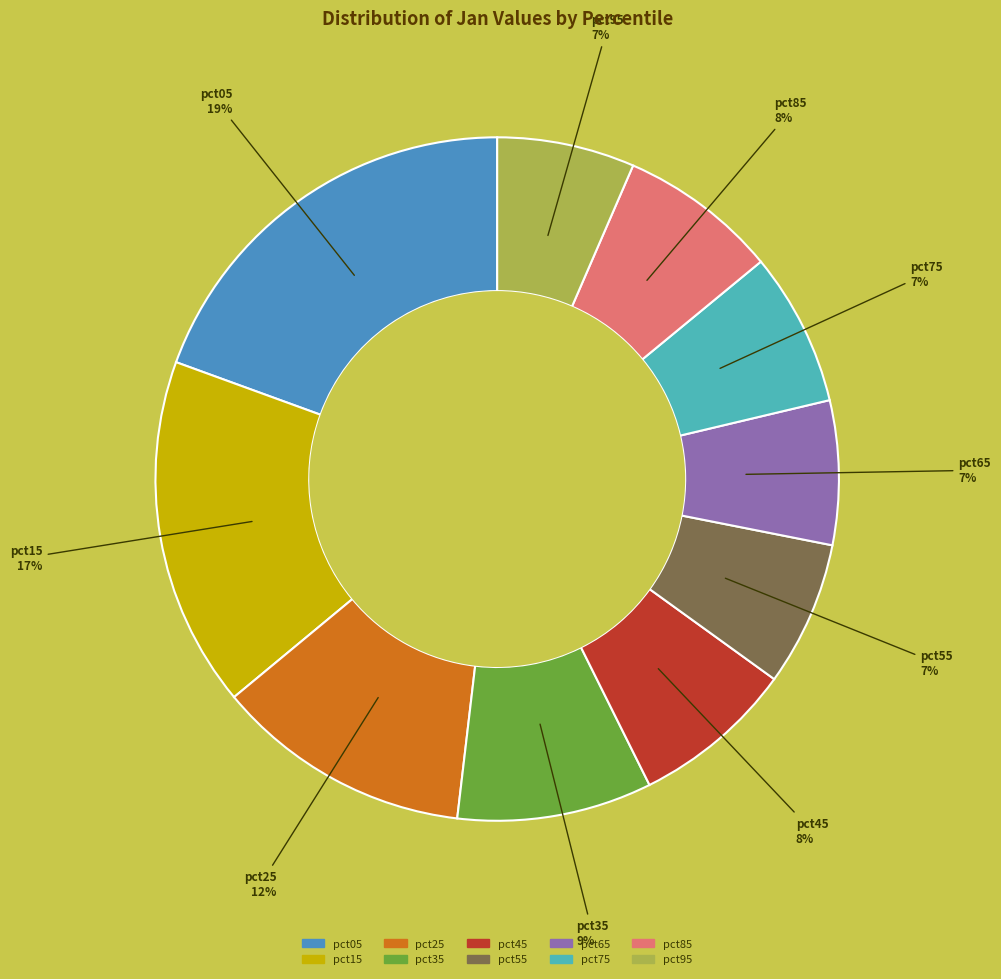

How many slices are in this pie chart?

10